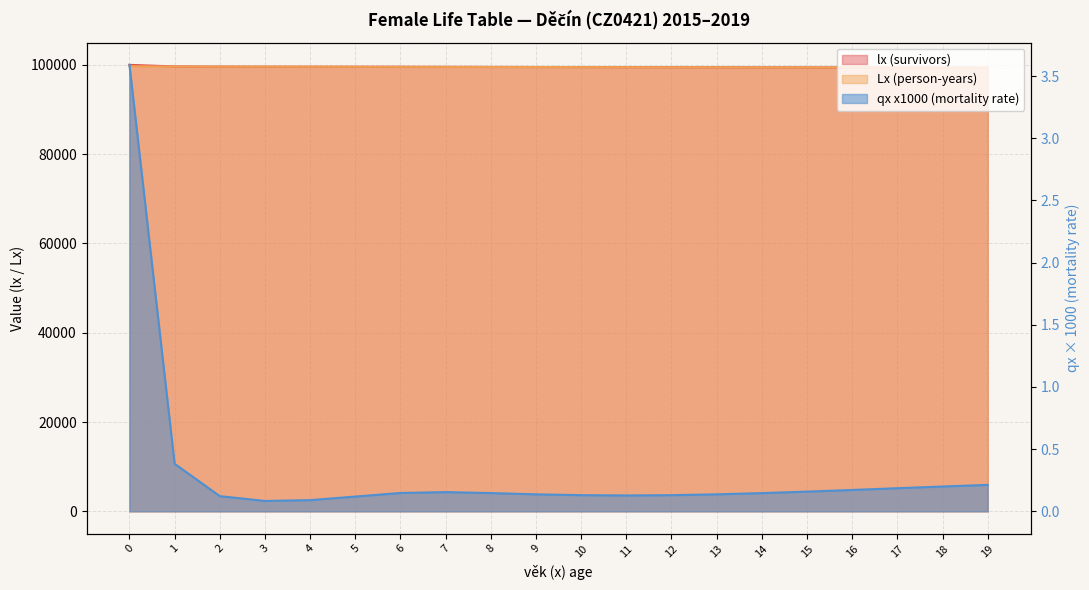

At how many categories does at least one series exceed 88971?

20